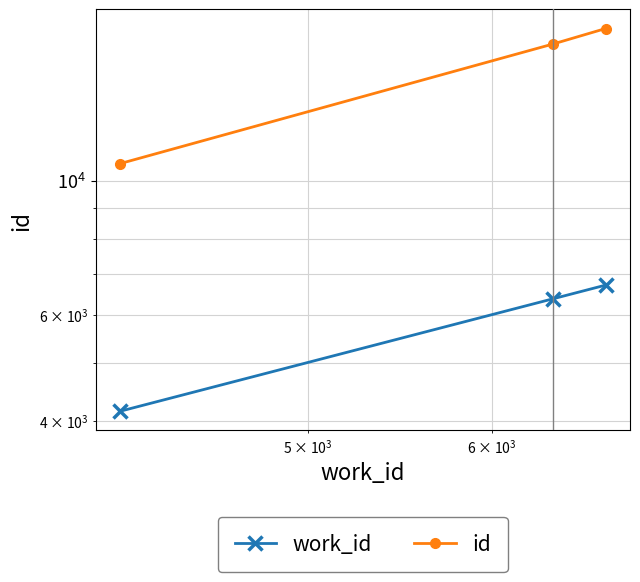

Rank the series by their average value, from highest to lowest.

id, work_id